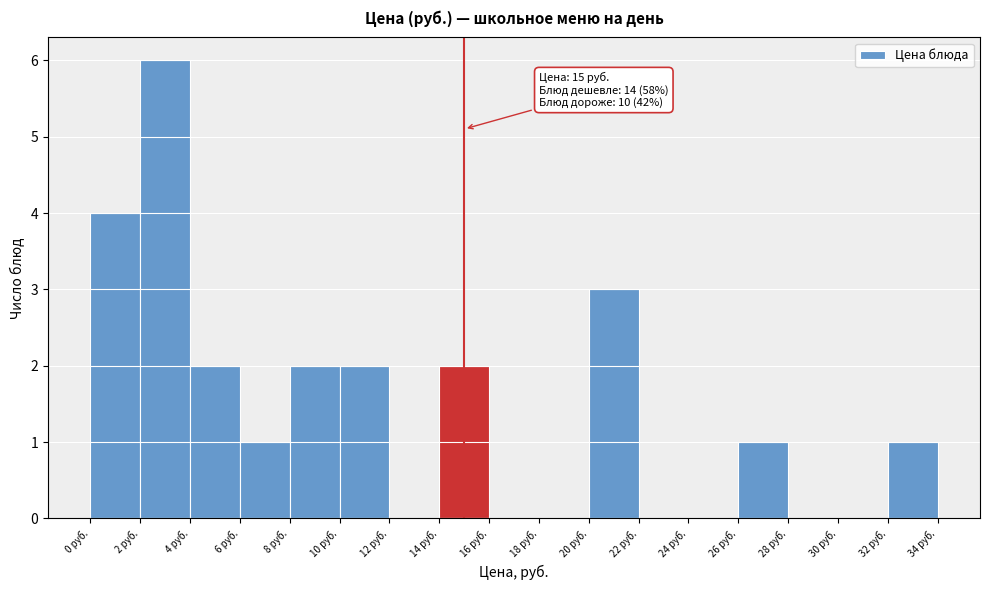

Over which range of the x-axis is the bar tallest?

2 to 4